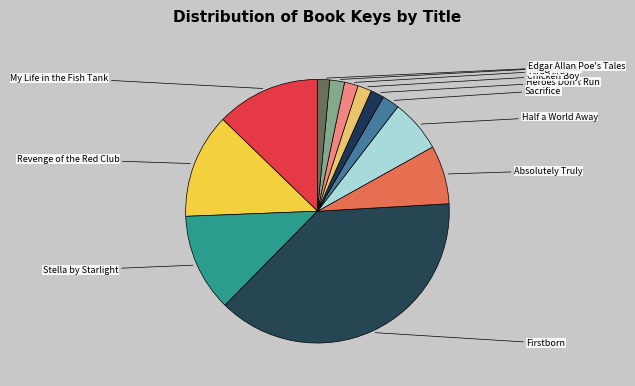

Between Stella by Starlight and Edgar Allan Poe's Tales, which is larger?

Stella by Starlight